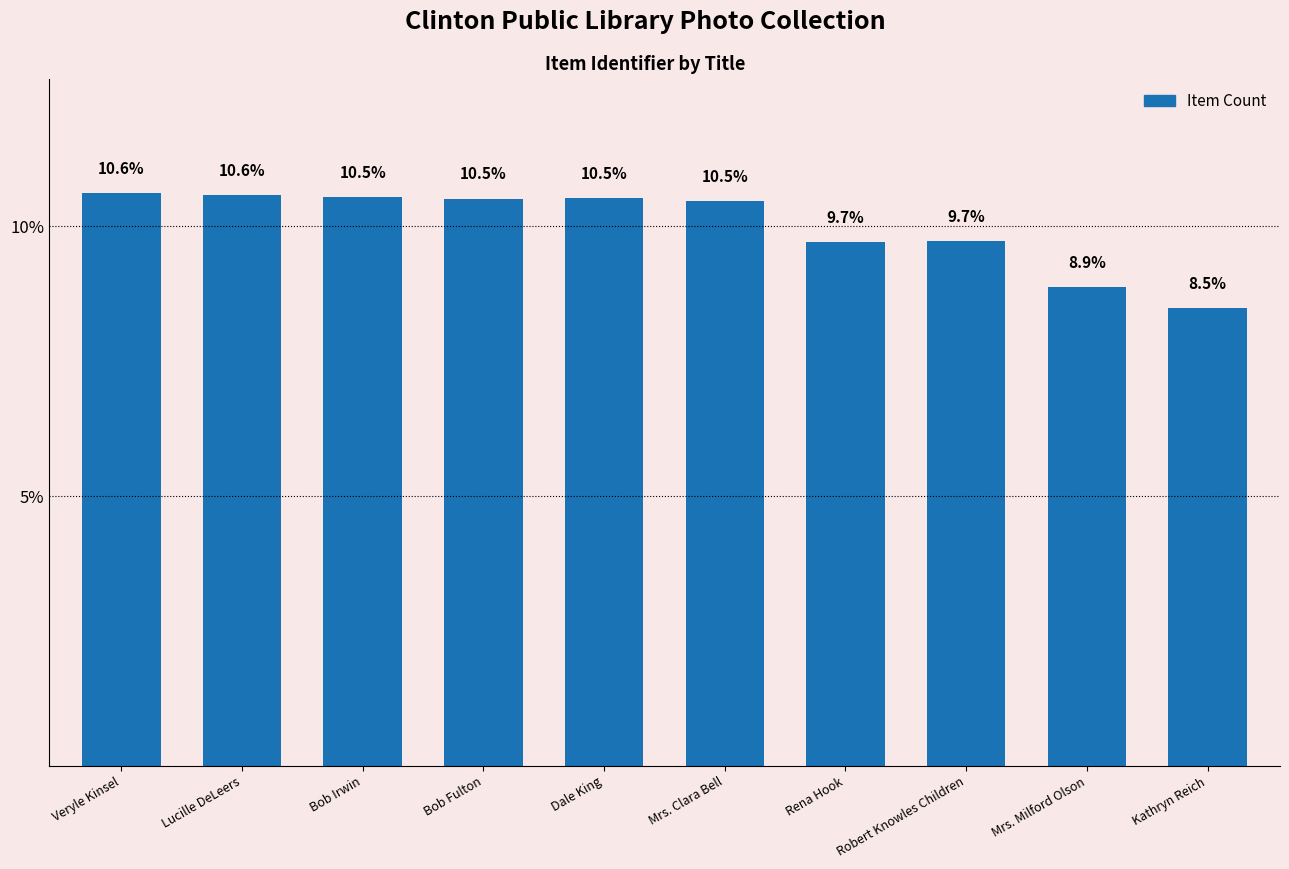

At which label is the value closest to 9?

Mrs. Milford Olson